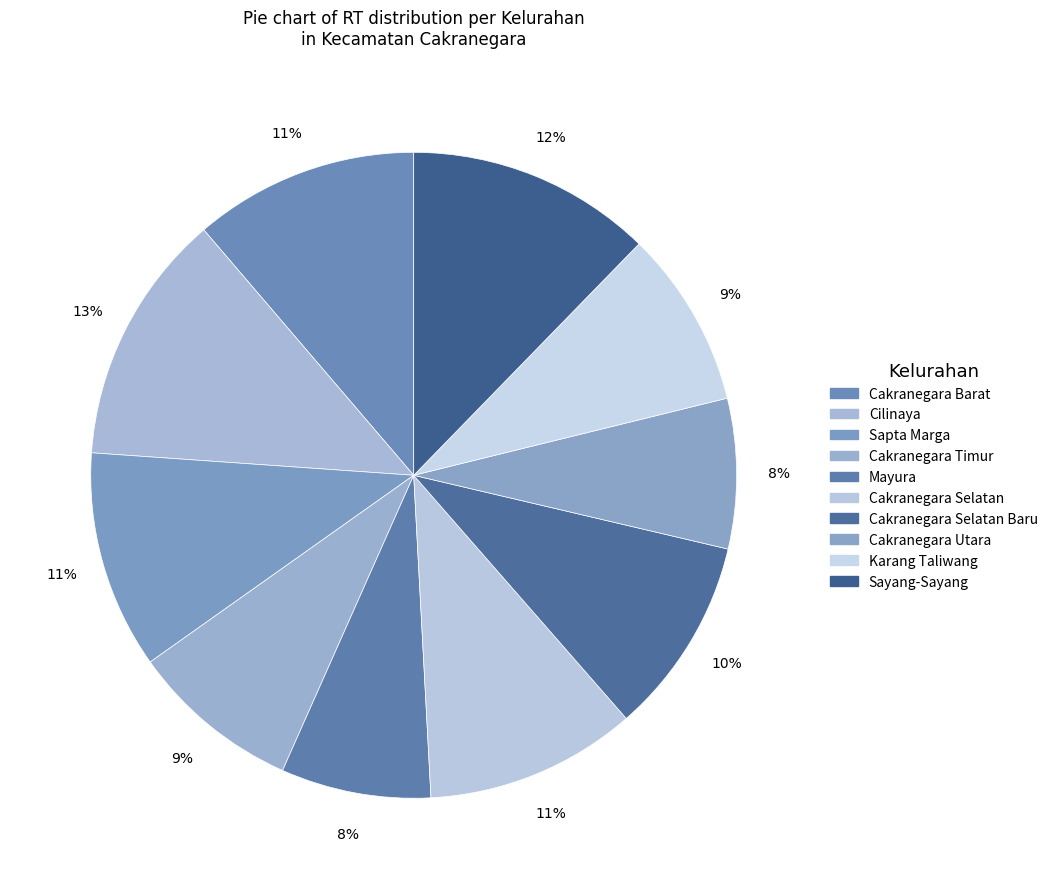

To the nearest percent, what is the difference between the largest and smallest slice percentages?

5%